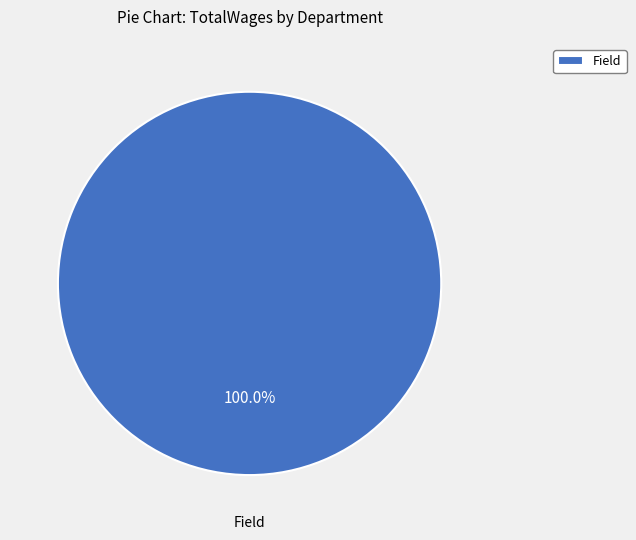

Does Field represent more than half of the total?

Yes